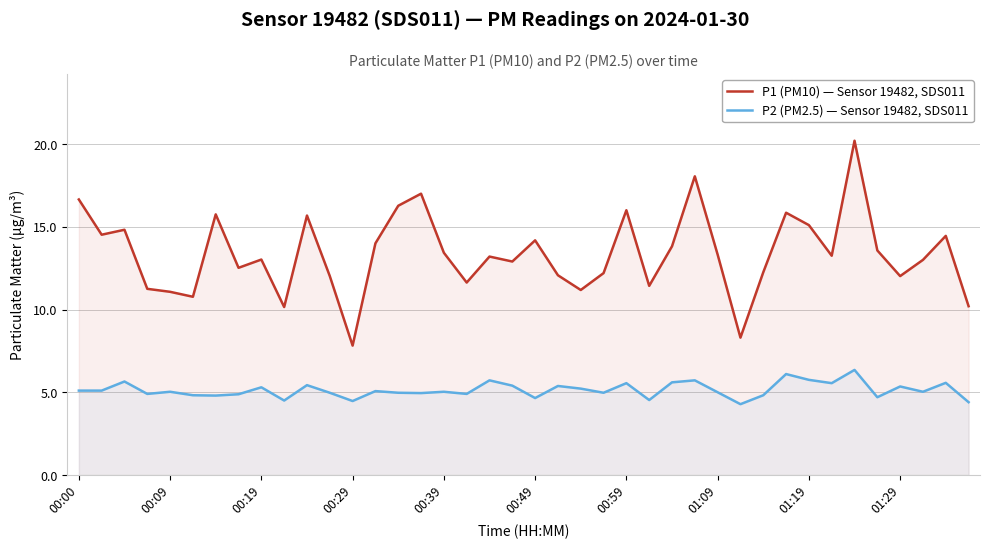

What position from the left is 21?

22